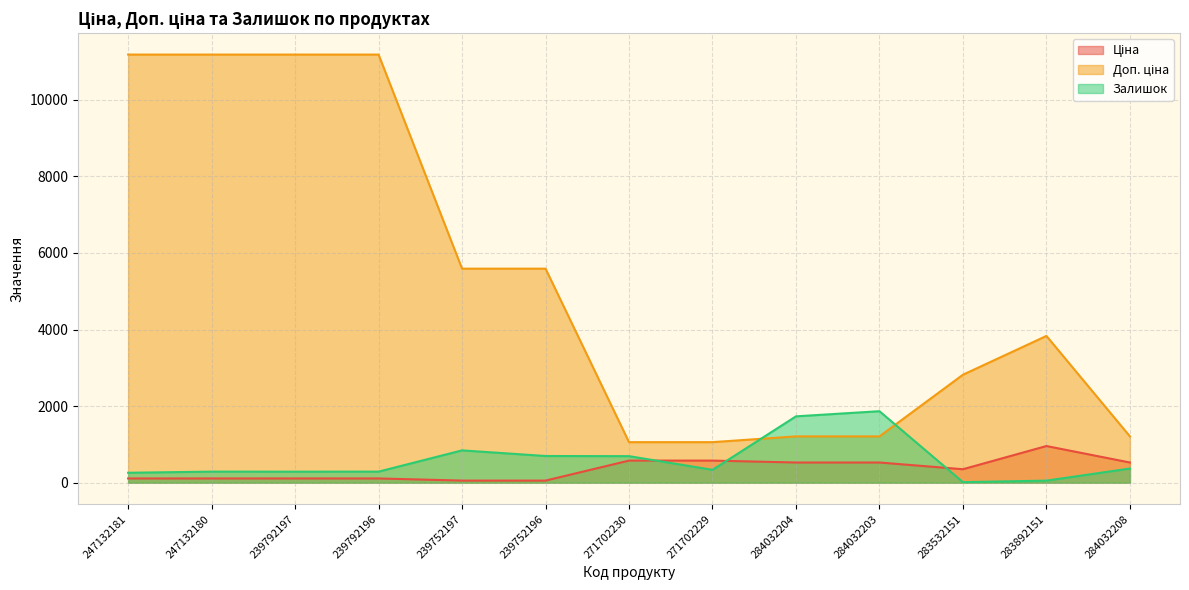

Reading left to right, what are all the values shown in this chart?

Ціна: 247132181=111.8	247132180=111.8	239792197=111.8	239792196=111.8	239752197=55.9	239752196=55.9	271702230=578.1	271702229=578.1	284032204=528.2	284032203=528.2	283532151=352.6	283892151=958.4	284032208=528.2
Доп. ціна: 247132181=11182.0	247132180=11182.0	239792197=11182.0	239792196=11182.0	239752197=5591.0	239752196=5591.0	271702230=1060.0	271702229=1060.0	284032204=1210.7	284032203=1210.7	283532151=2821.2	283892151=3833.8	284032208=1210.7
Залишок: 247132181=260.0	247132180=290.0	239792197=289.0	239792196=290.0	239752197=845.0	239752196=698.0	271702230=694.0	271702229=337.0	284032204=1734.0	284032203=1868.0	283532151=15.0	283892151=55.0	284032208=371.0